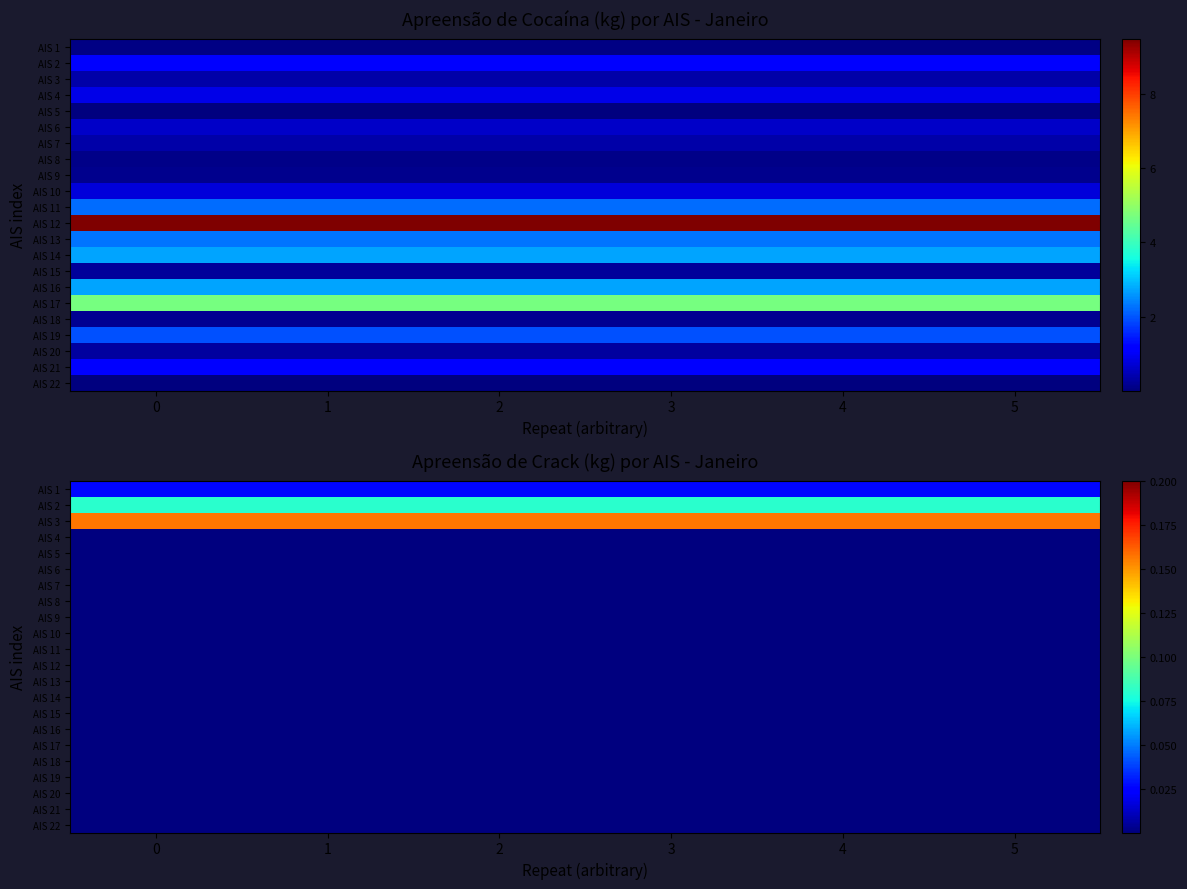

How many series are shown in this chart?

22